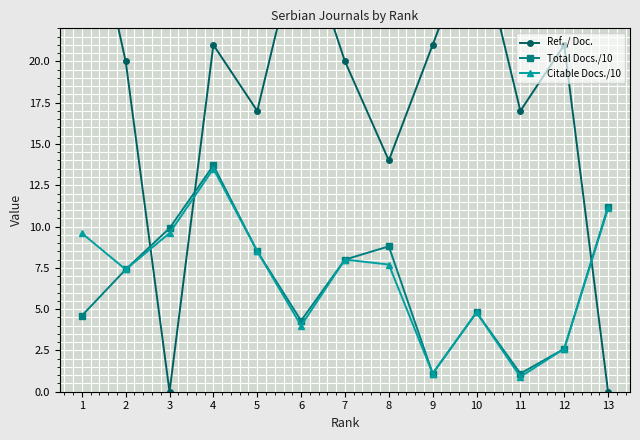

The value of Ref. / Doc. at 10 is 28.0. True or false?

True